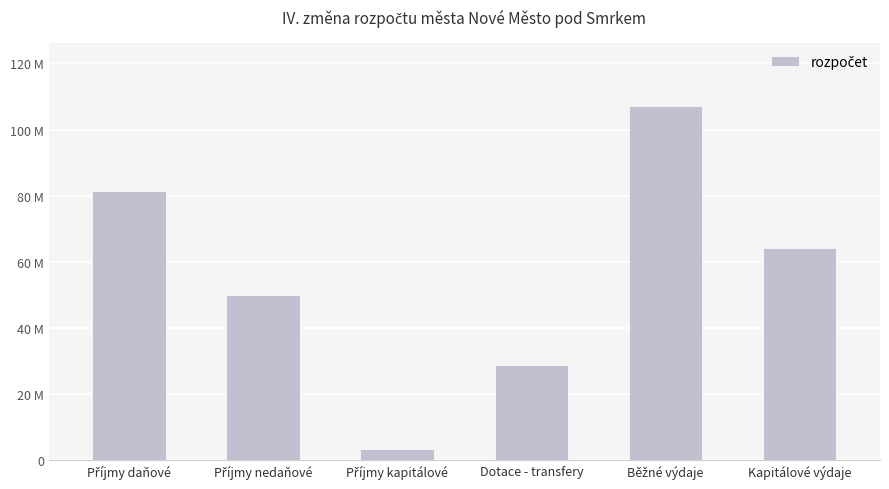

Reading left to right, transcribe all the data shown in this chart.

81272000	50007047	3400000	28764276	107074401	64050000